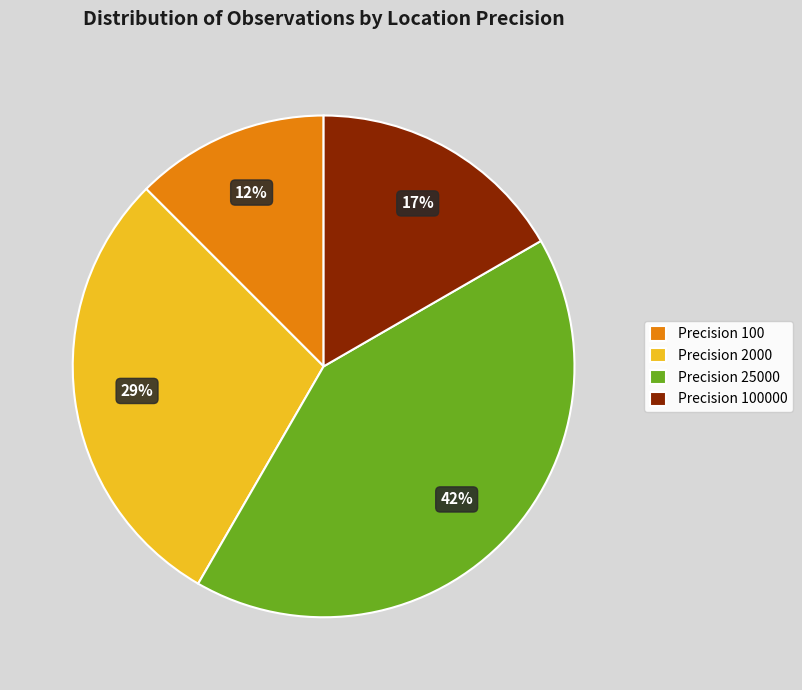

True or false: Precision 100000 accounts for 26% of the total.

False